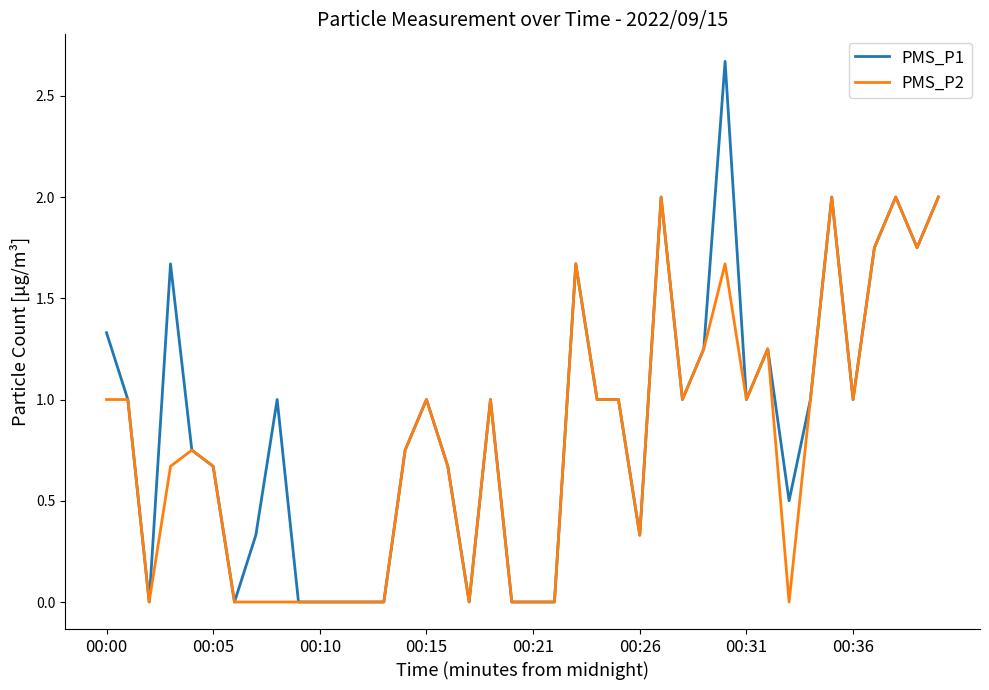

What is the difference between the maximum and minimum values in the PMS_P2 series?

2.0